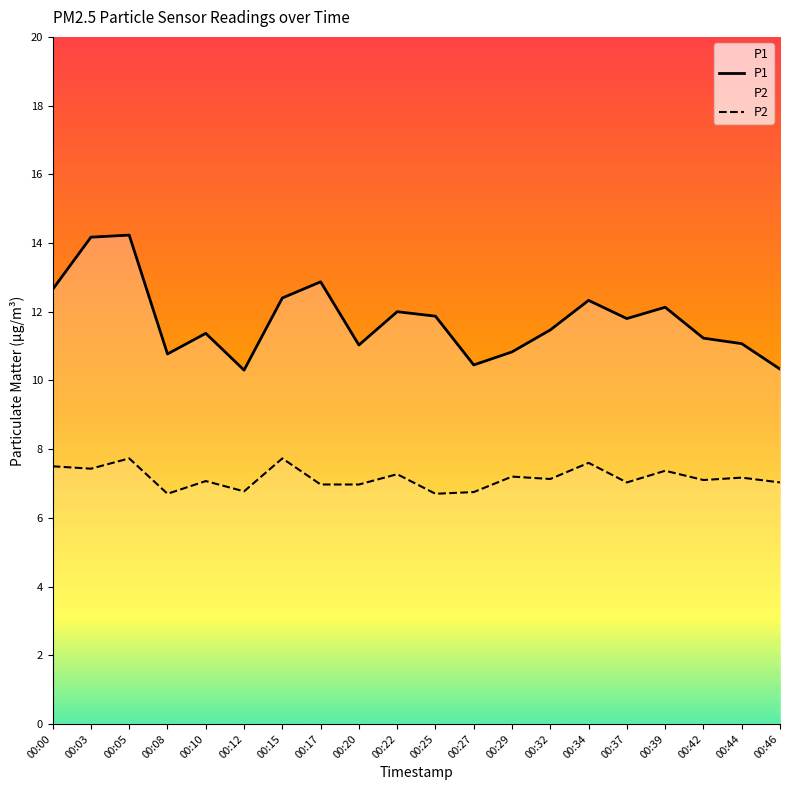

True or false: P1 and P2 cross at least once.

False